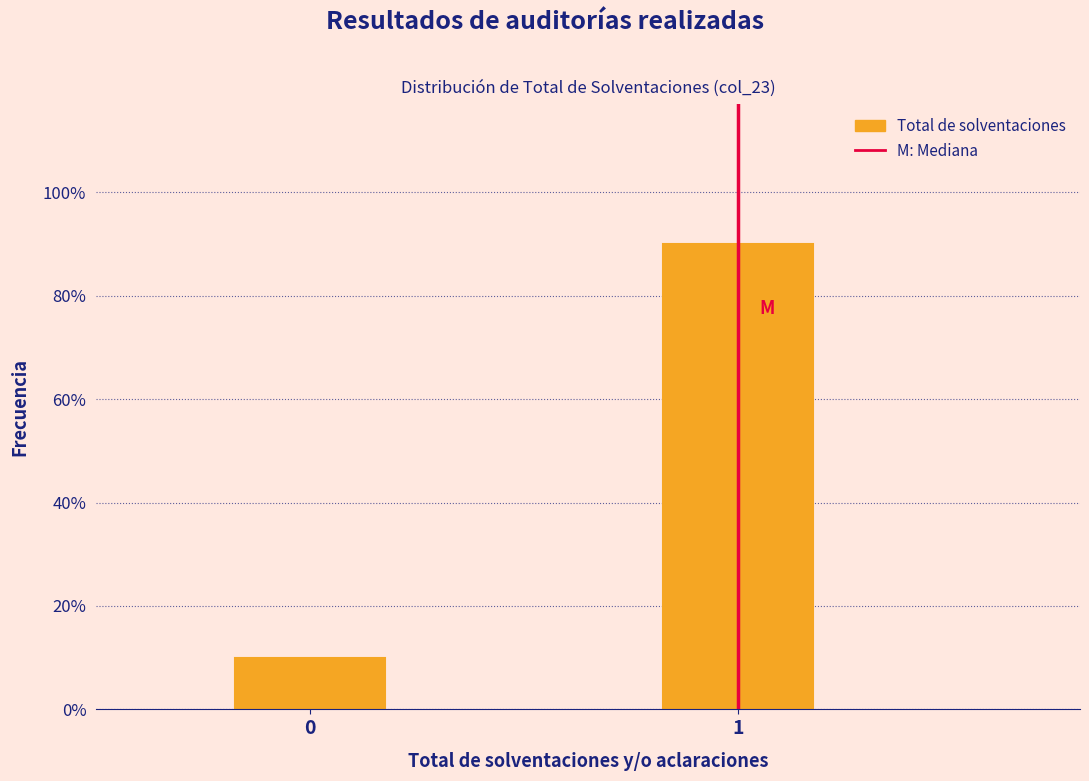

Reading left to right, what are all the values shown in this chart?

0=10	1=90